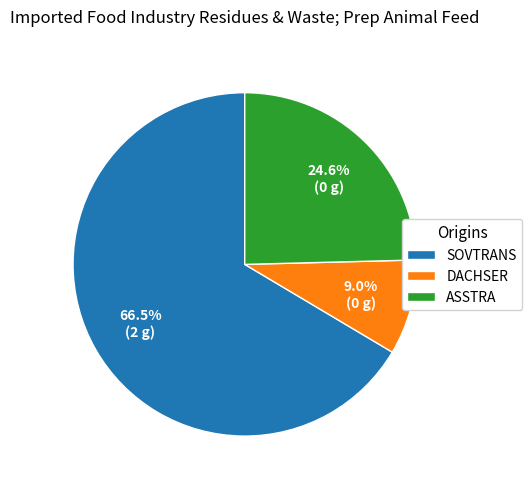

What is the smallest slice in the pie chart?

DACHSER